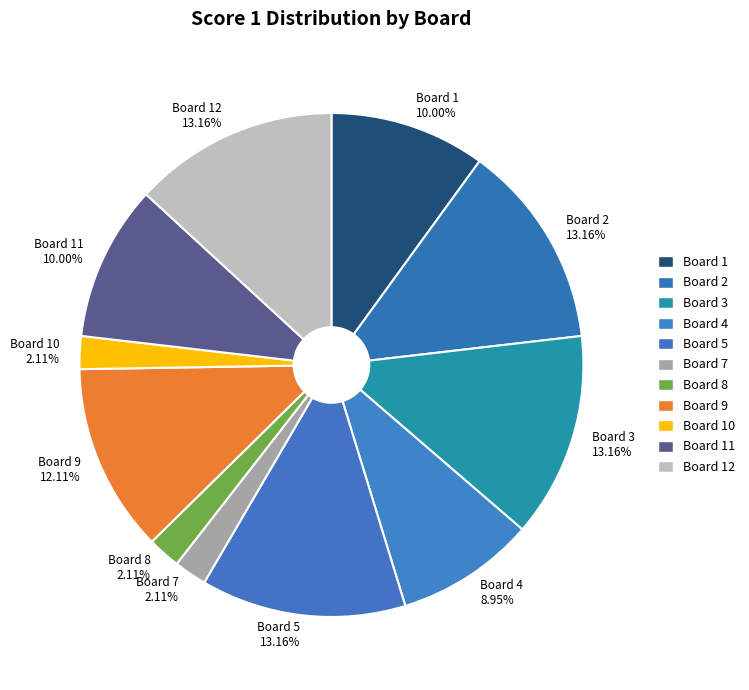

Do Board 9 12.11% and Board 5 13.16% together represent more than half of the pie?

No